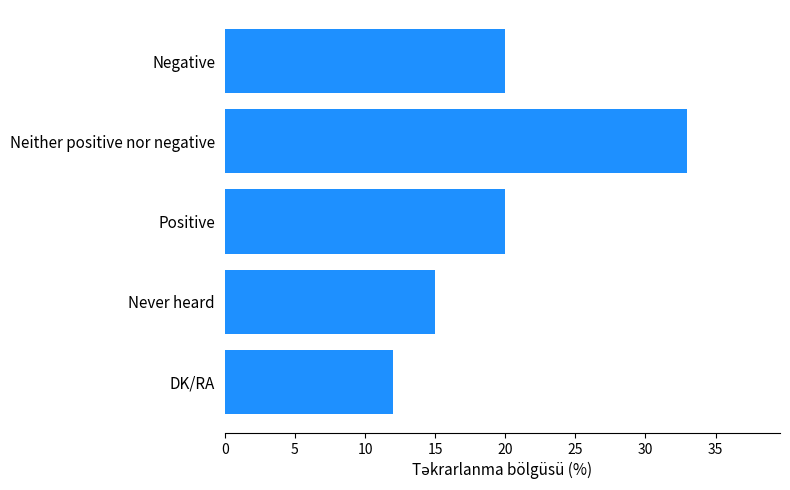

Which has a higher value, Negative or Neither positive nor negative?

Neither positive nor negative